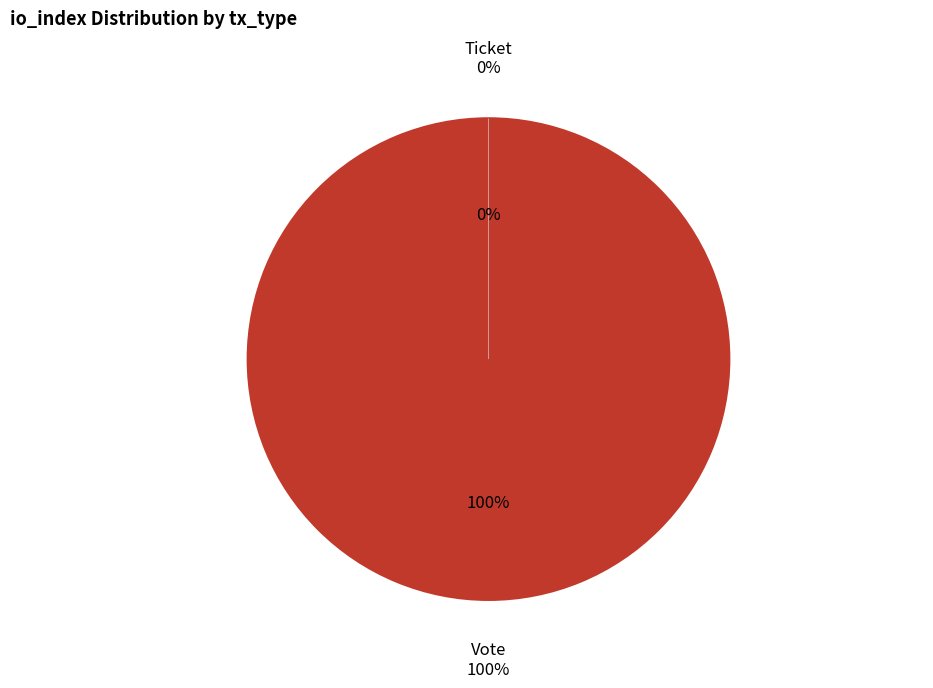

How many segments does this pie chart have?

2